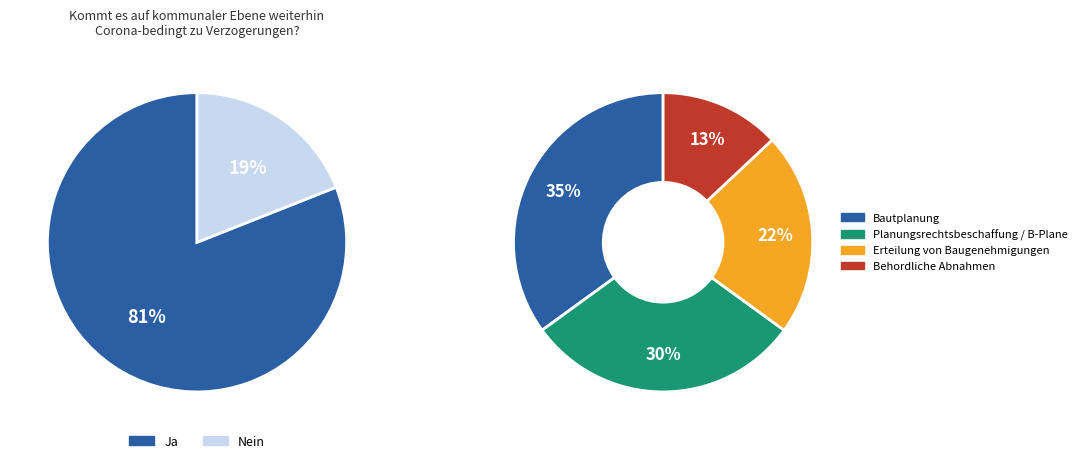

Is it true that 3 is 1% of the pie?

False